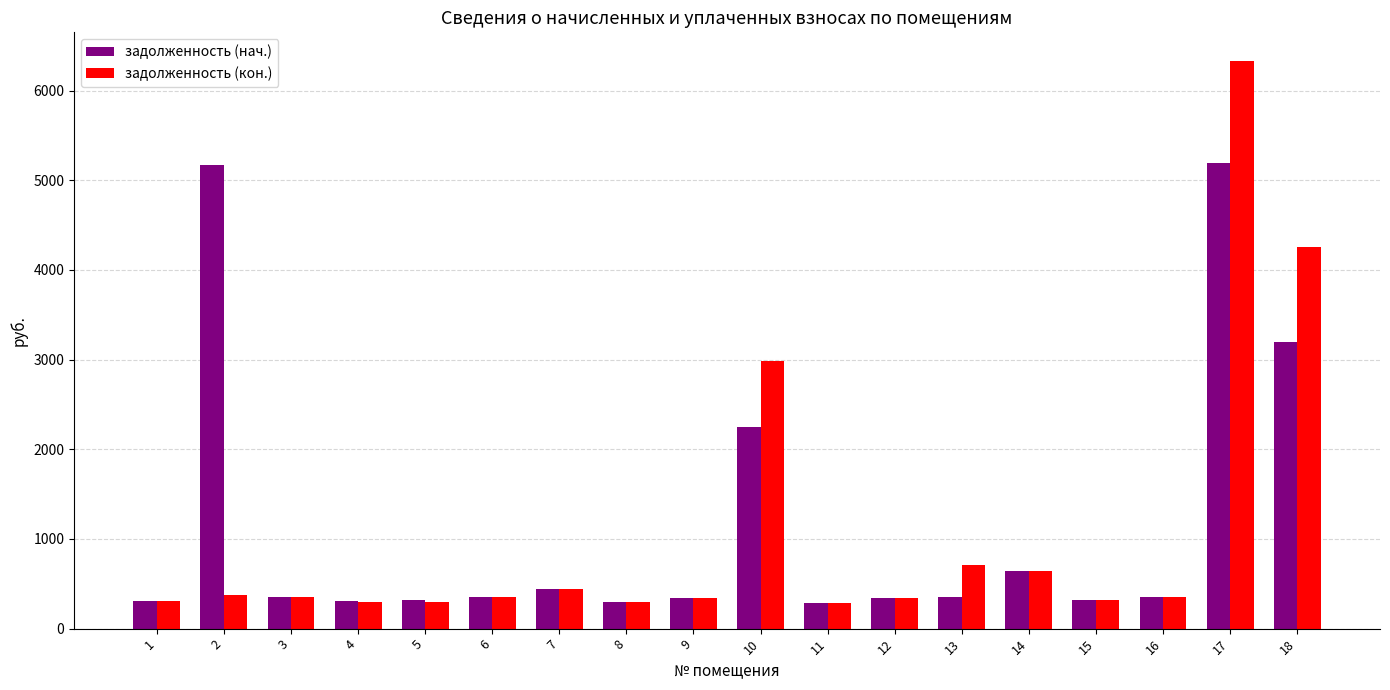

The задолженность (кон.) series shows 6332.1 at 17. True or false?

True